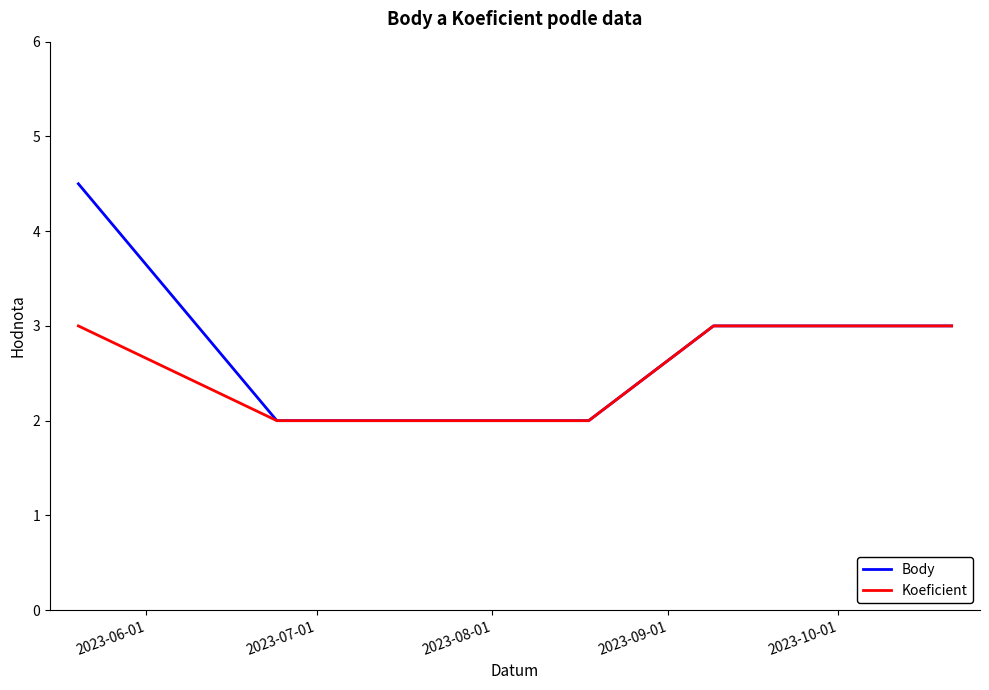

How many lines are shown in the chart?

2